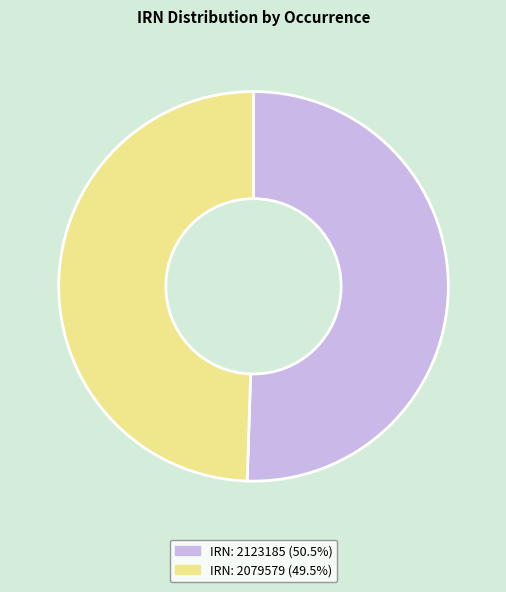

Does any single category account for the majority?

Yes